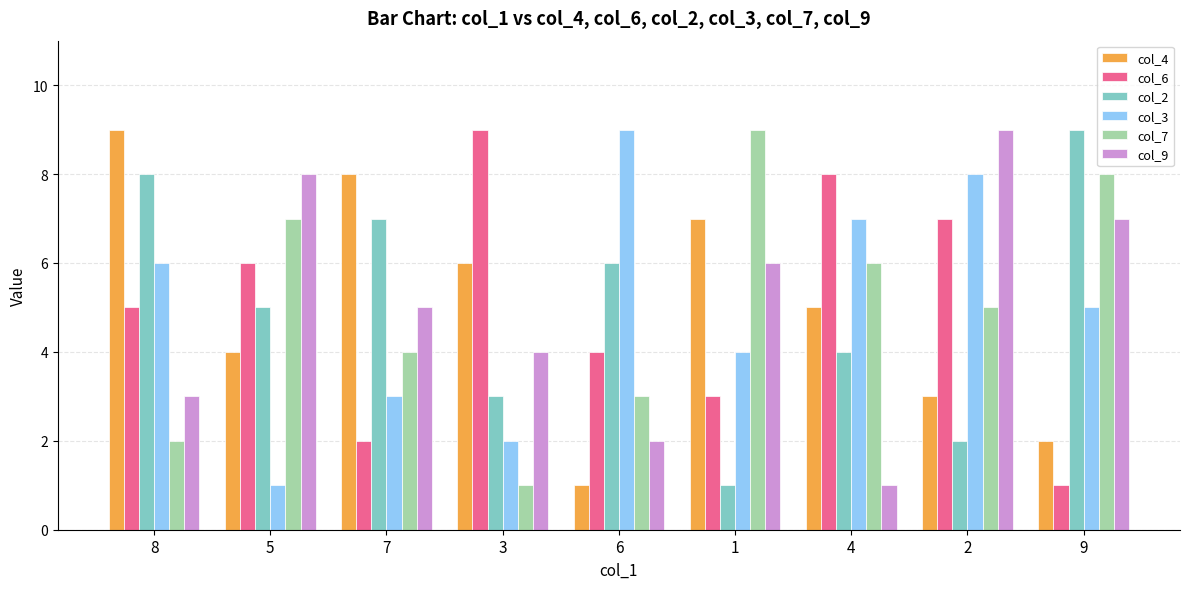

What is the label of the 4th bar from the right?

1